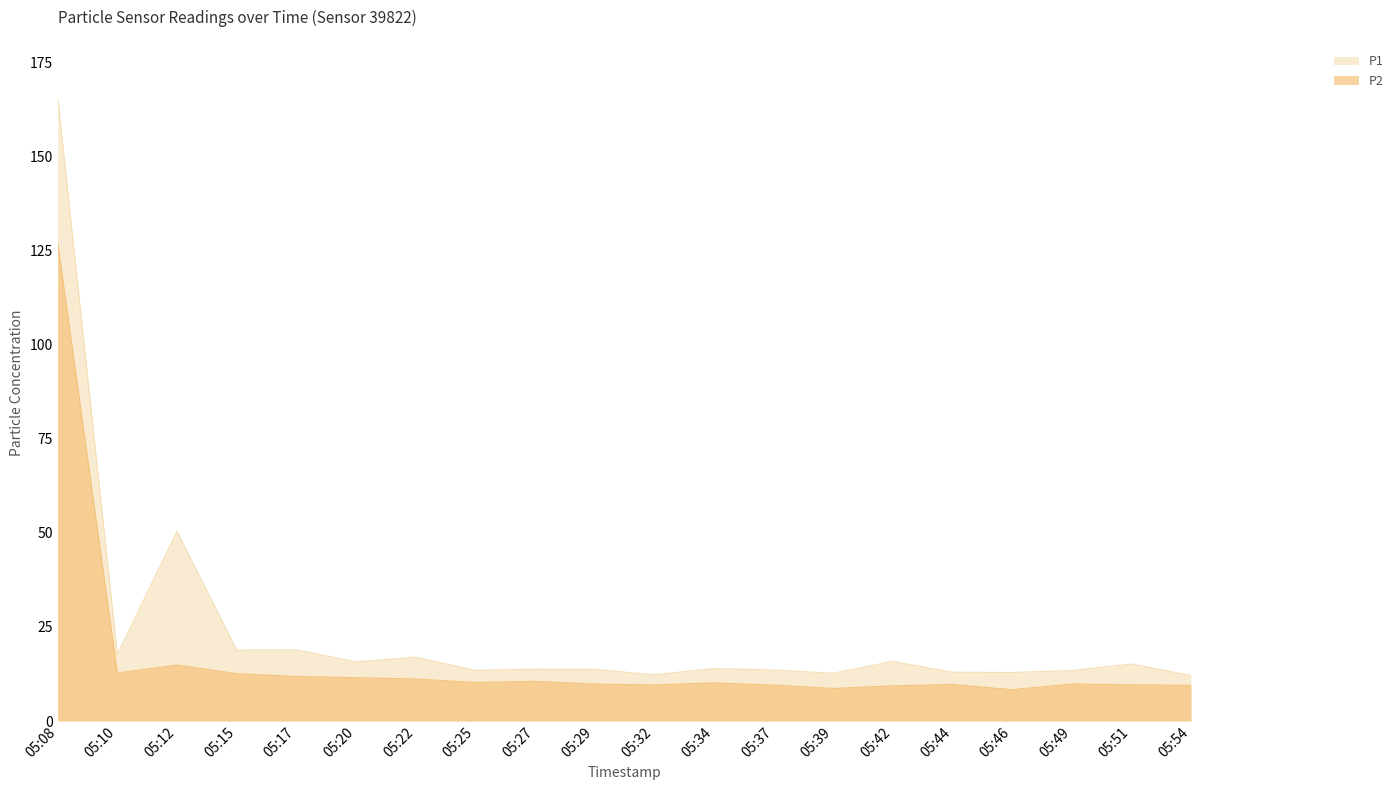

The value of P1 at 05:29 is 7.1. True or false?

False